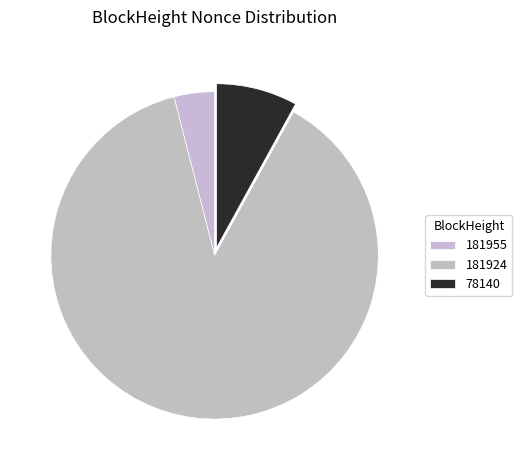

What percentage is the 181924 slice, to the nearest percent?

88%